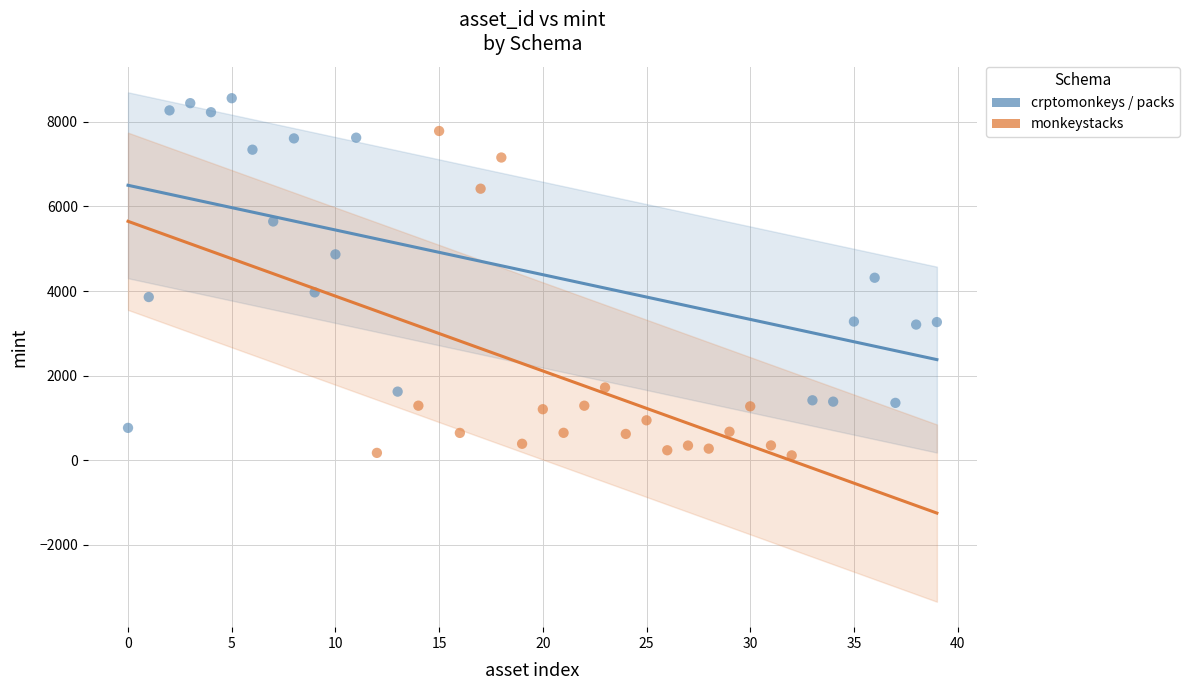

Which series contains the highest Y value?

crptomonkeys / packs